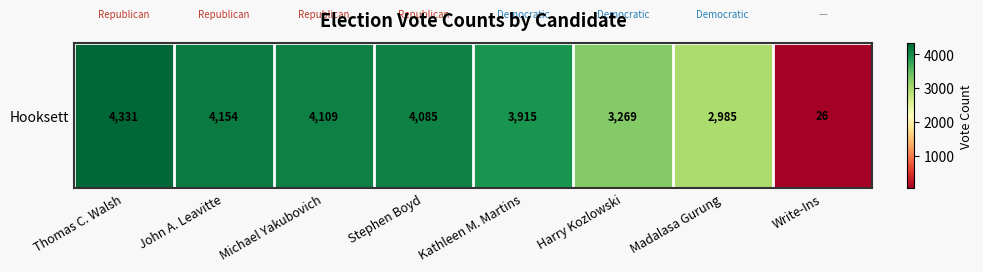

List the labels in order of value, smallest first.

Write-Ins, Madalasa Gurung, Harry Kozlowski, Kathleen M. Martins, Stephen Boyd, Michael Yakubovich, John A. Leavitte, Thomas C. Walsh